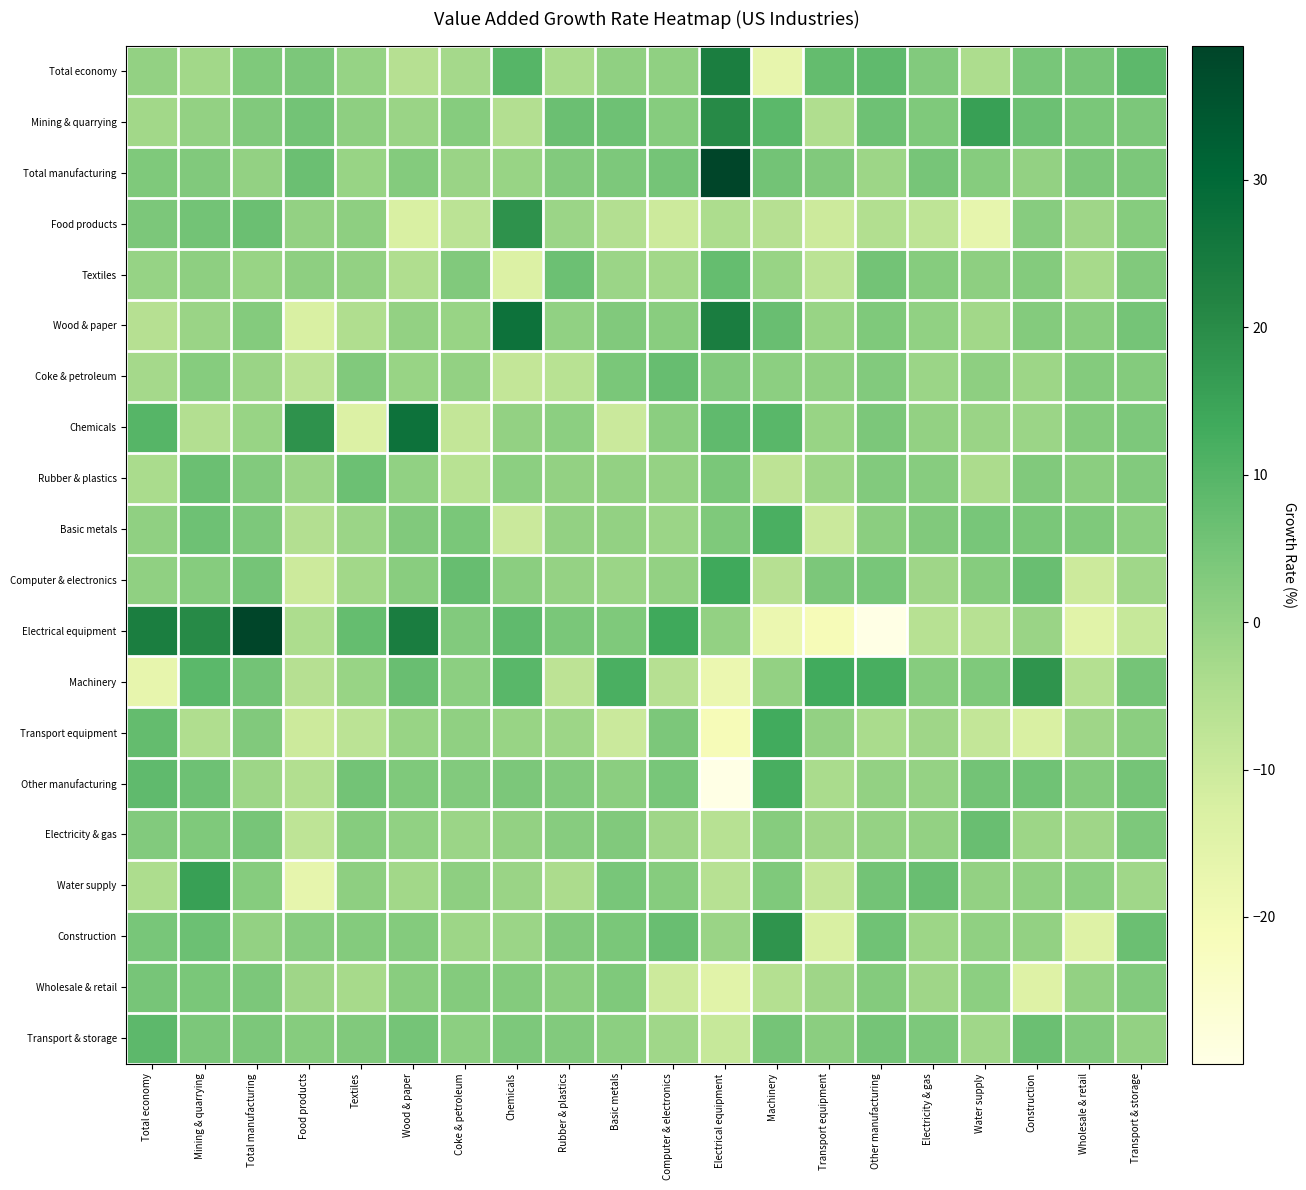

What is the minimum value shown in the chart?

-29.9